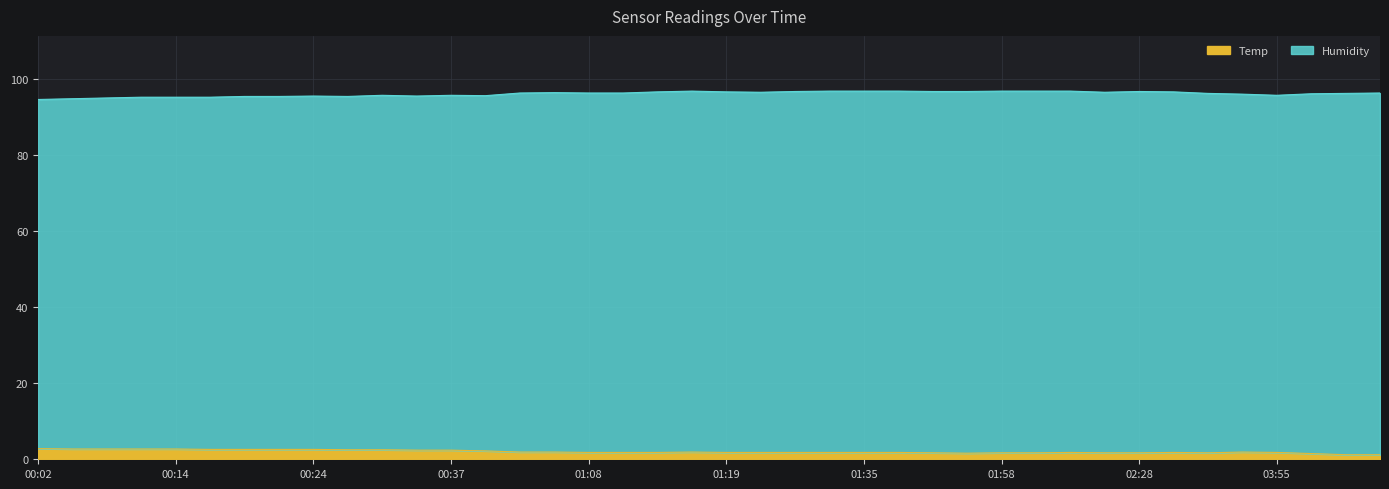

What is the change in value from 00:27 to 01:35?

-0.7